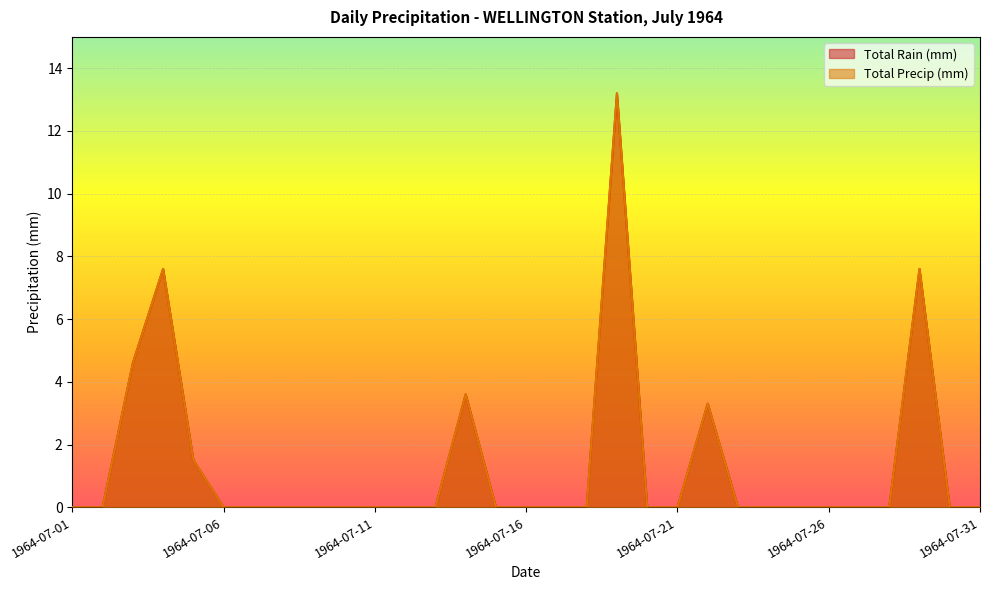

What is the total value across all series at 1964-07-04?

15.2